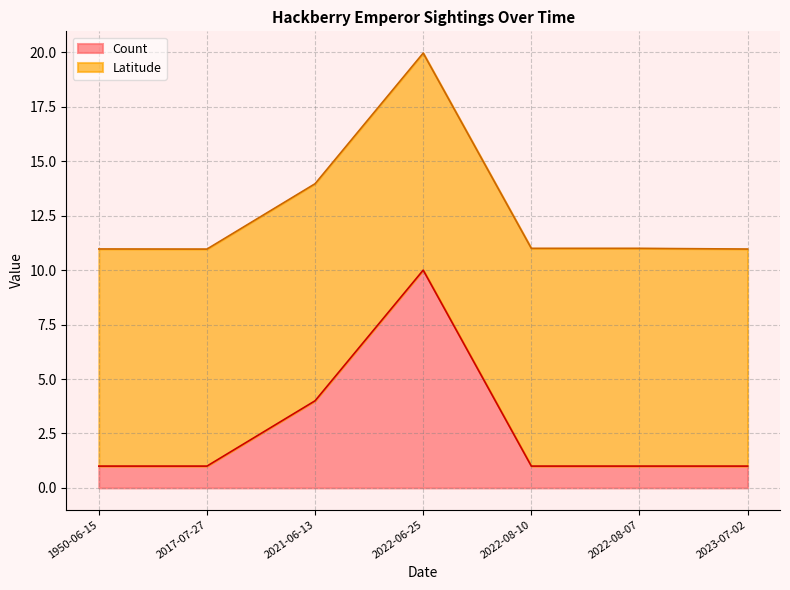

Reading left to right, what are all the values shown in this chart?

1	1	4	10	1	1	1